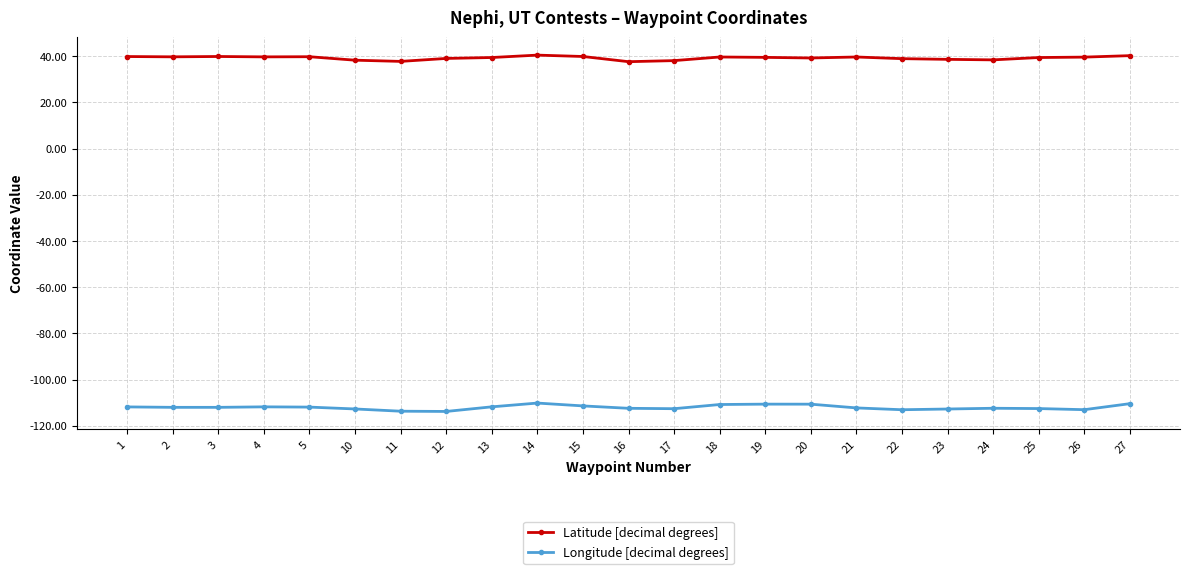

What is the smallest value displayed?

-113.8